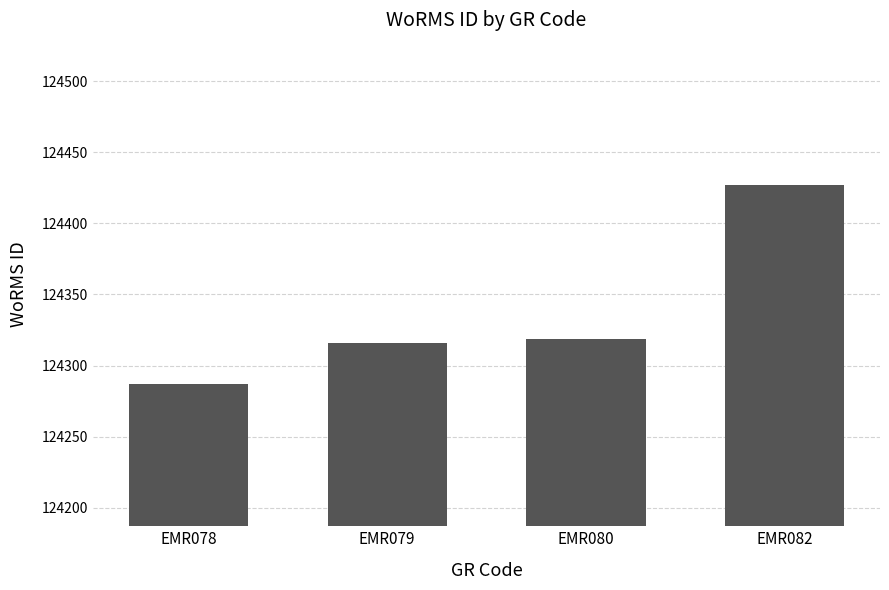

What value does the data have at EMR078?

124287